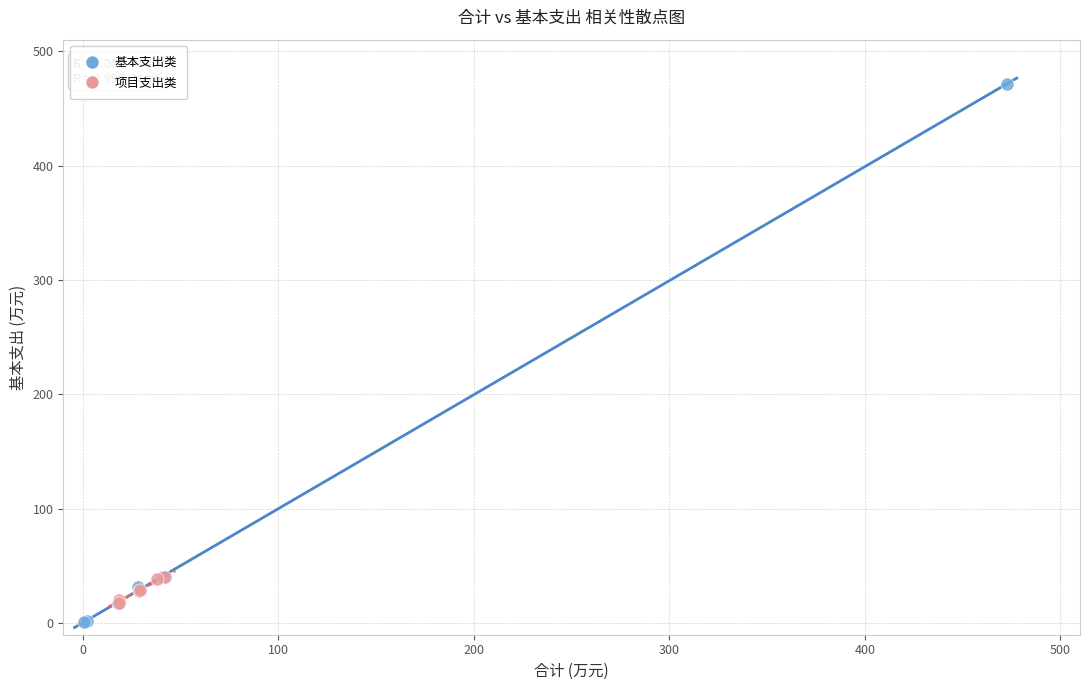

Which series has the largest Y range (max minus min)?

基本支出类